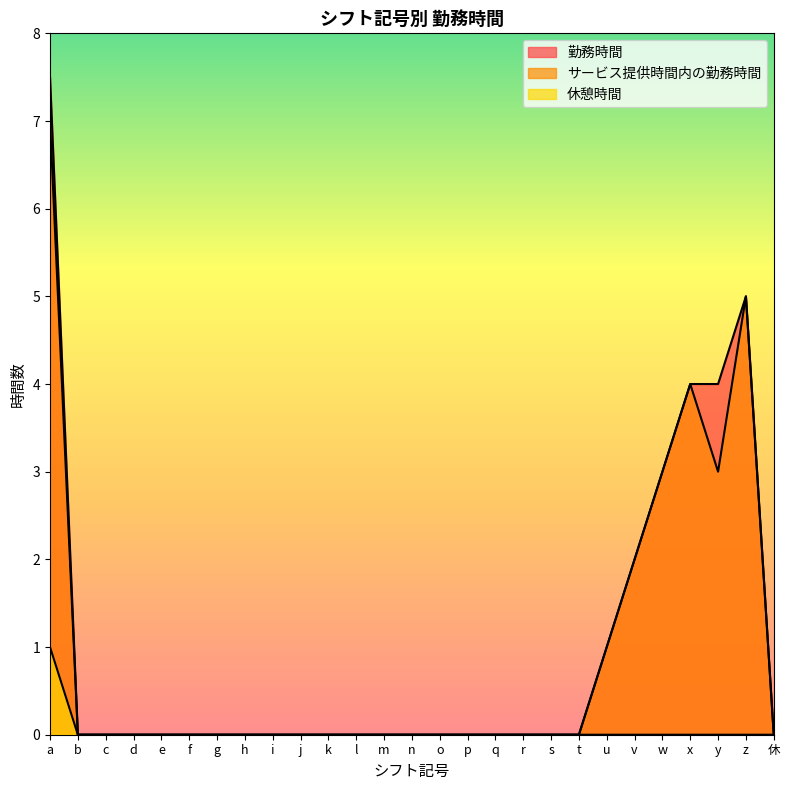

Which has a higher value, v or t?

v